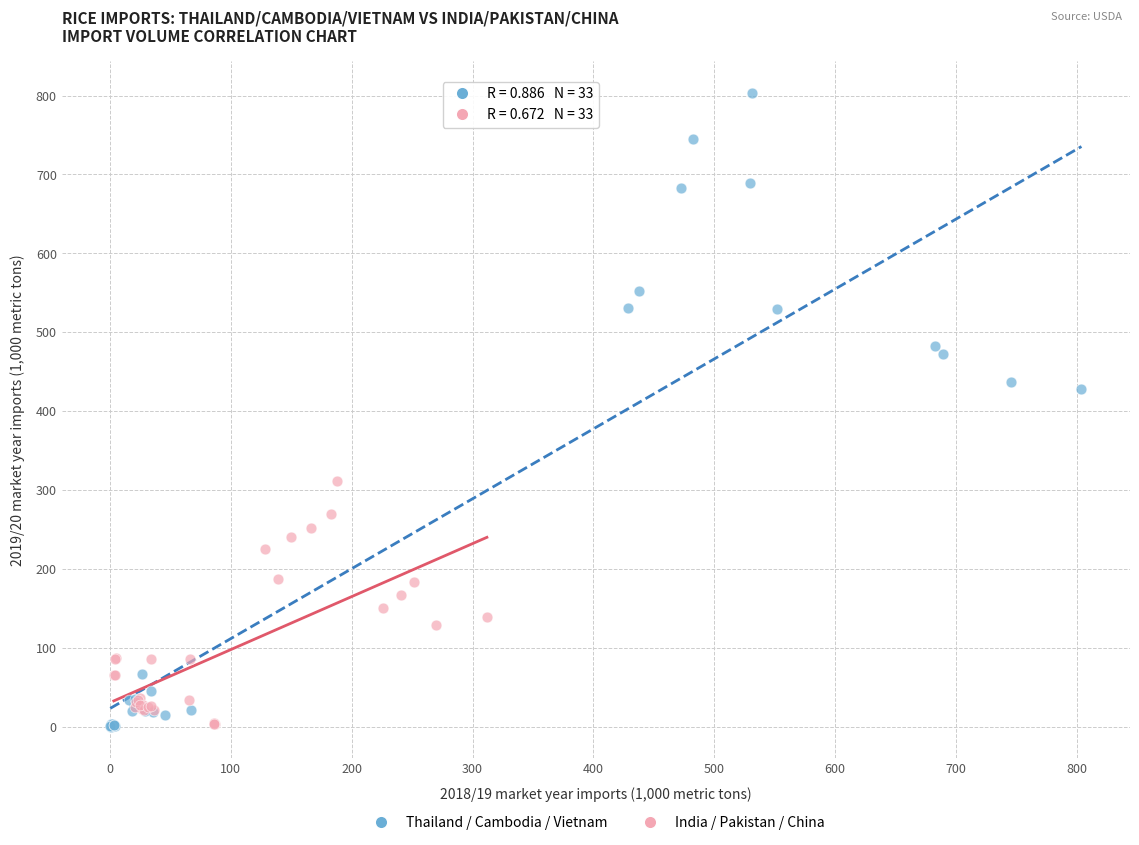

Which series reaches the maximum Y coordinate?

Thailand / Cambodia / Vietnam